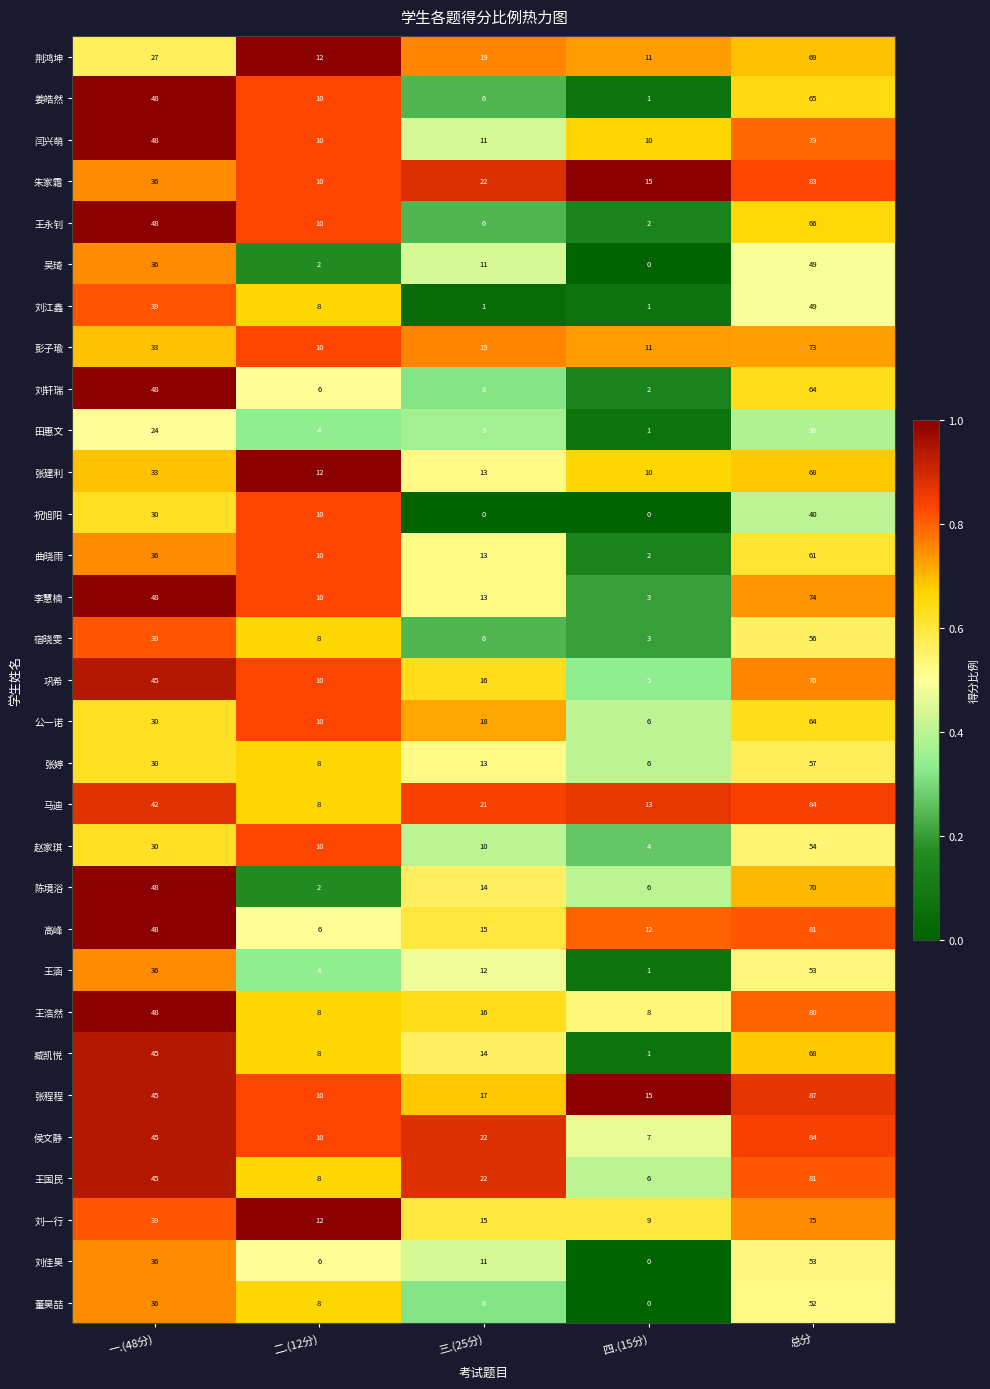

What is the total value across all series at 三.(25分)?

401